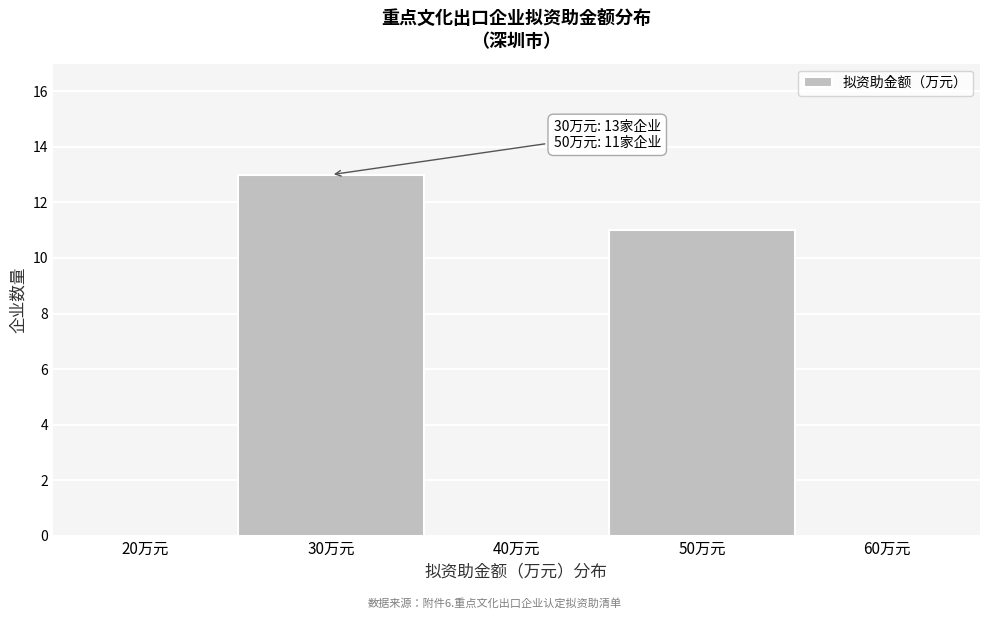

Reading right to left, list all the values displayed in this chart.

50万元=11	30万元=13